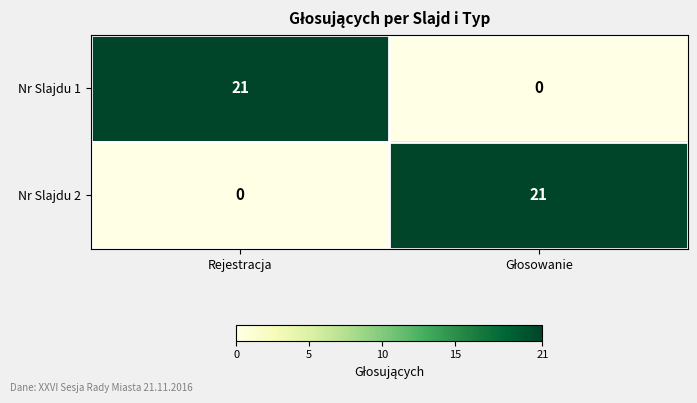

What is the difference between the maximum and minimum values in the Nr Slajdu 1 series?

21